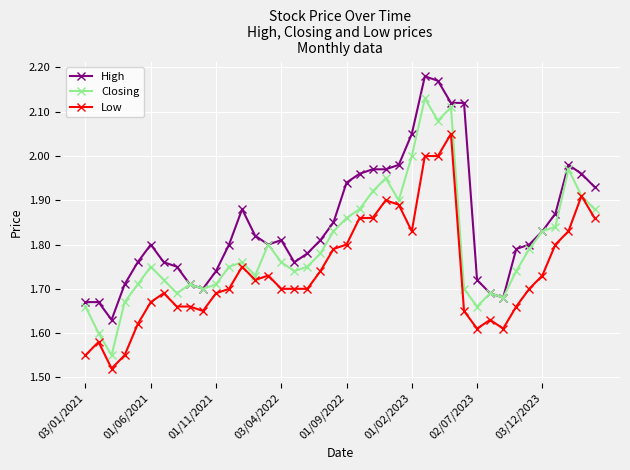

Which series has the widest spread of values?

Closing